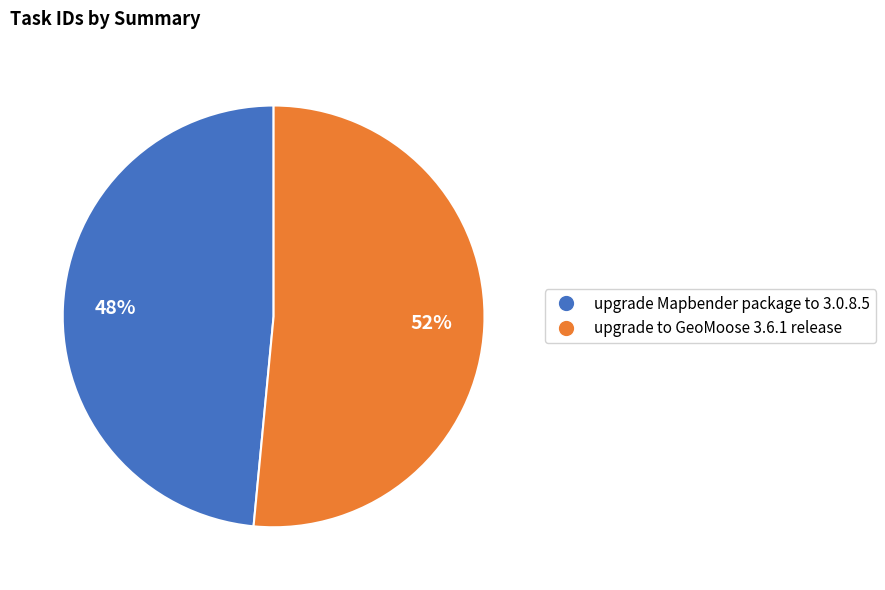

What is the majority slice?

upgrade to GeoMoose 3.6.1 release